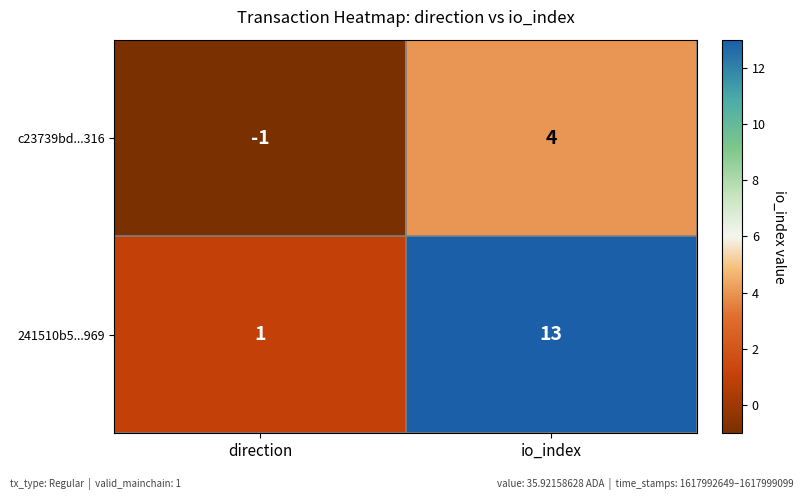

Between direction and io_index, which series saw the biggest shift?

241510b5...969